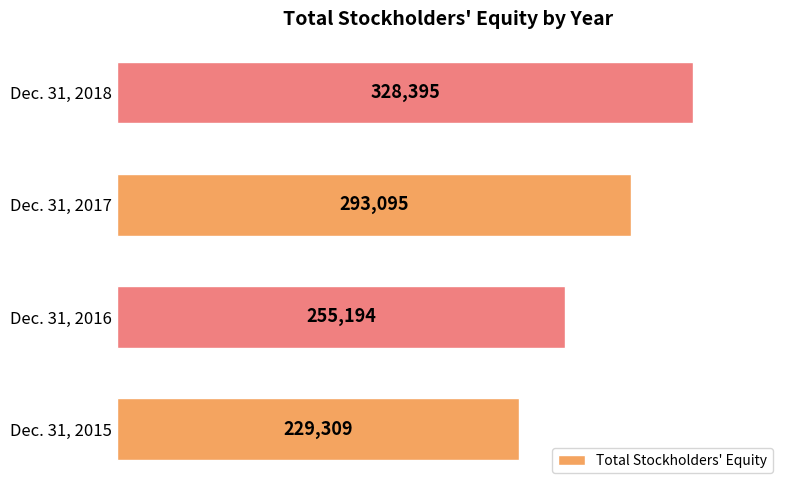

List the labels in order of value, largest first.

Dec. 31, 2018, Dec. 31, 2017, Dec. 31, 2016, Dec. 31, 2015